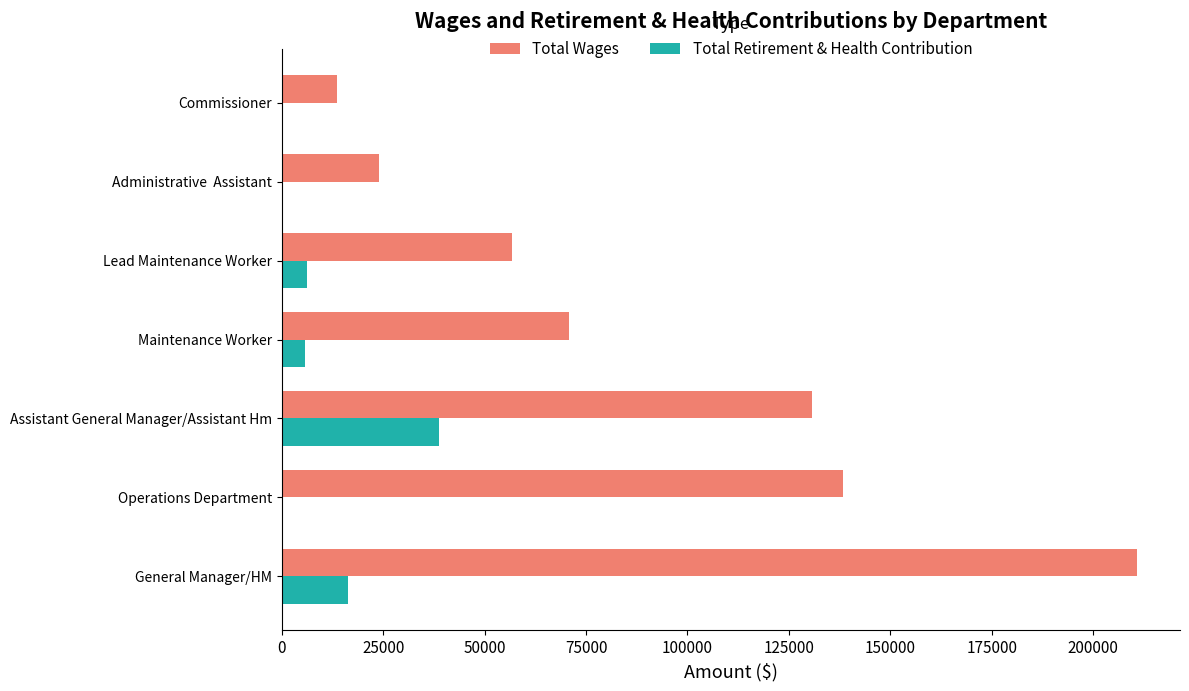

What is the total value across all series at Administrative  Assistant?

23841